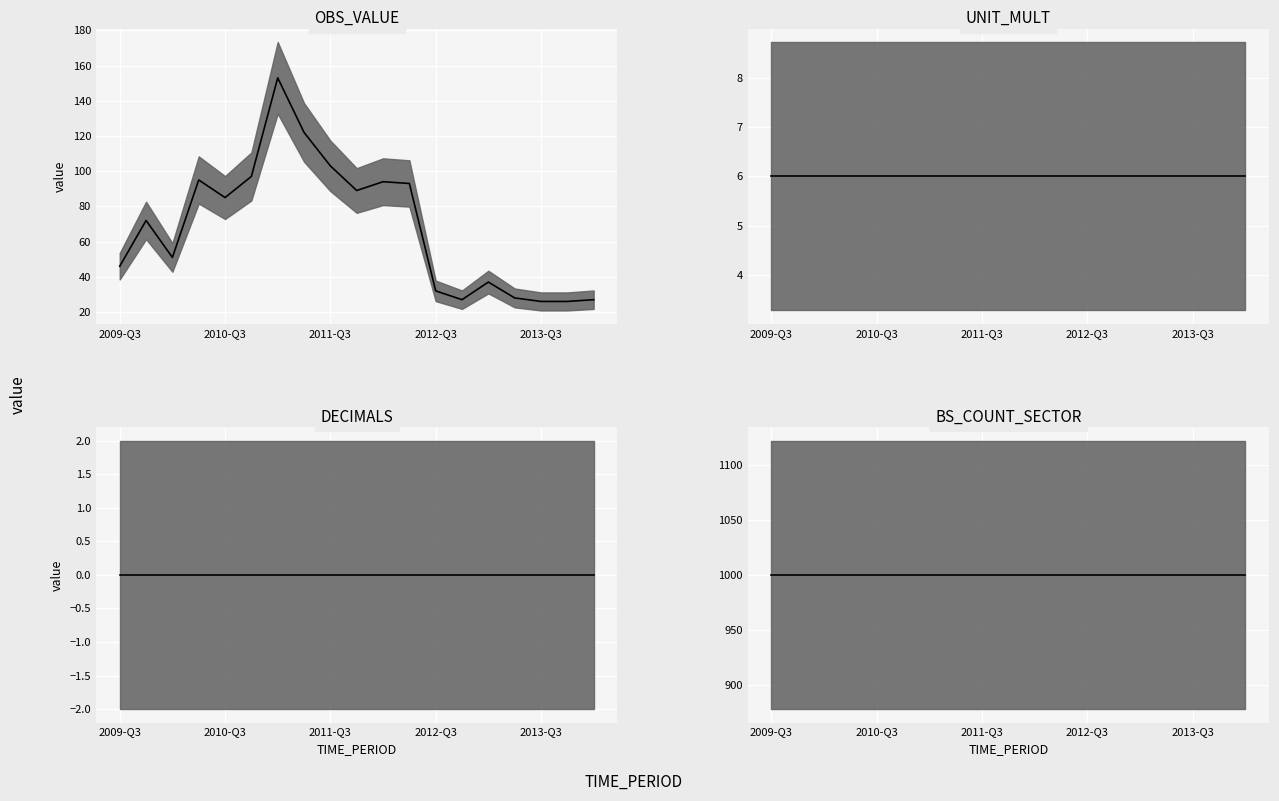

Reading left to right, what are all the values shown in this chart?

OBS_VALUE median: 46	72	51	95	85	97	153	122	103	89	94	93	32	27	37	28	26	26	27
UNIT_MULT median: 6	6	6	6	6	6	6	6	6	6	6	6	6	6	6	6	6	6	6
DECIMALS median: 0	0	0	0	0	0	0	0	0	0	0	0	0	0	0	0	0	0	0
BS_COUNT_SECTOR median: 1000	1000	1000	1000	1000	1000	1000	1000	1000	1000	1000	1000	1000	1000	1000	1000	1000	1000	1000